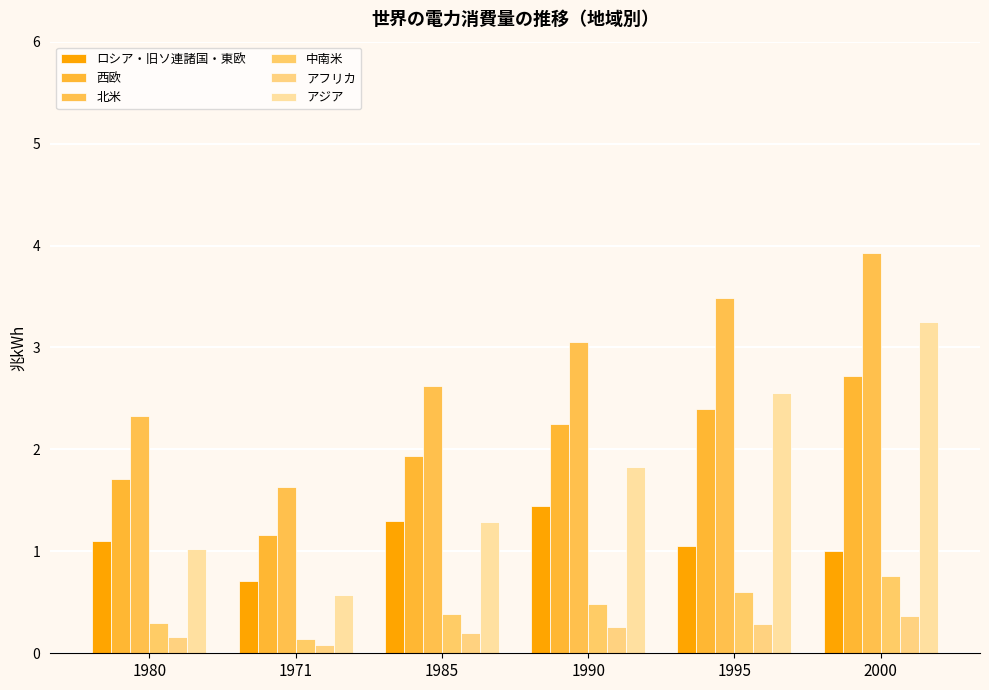

How many data points does each series have?

6